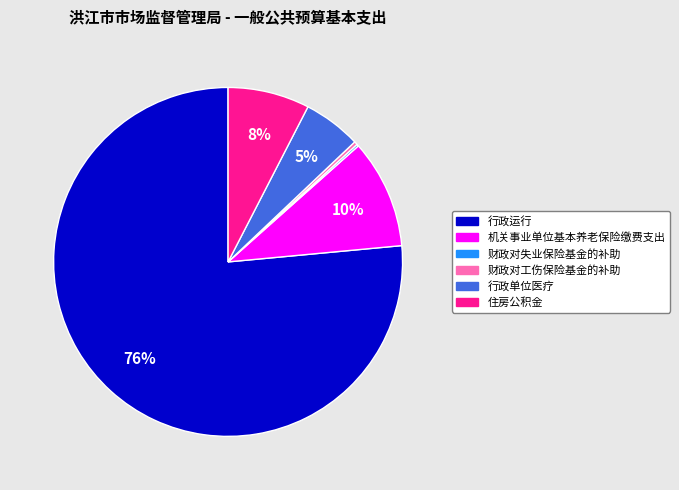

Is it true that 财政对工伤保险基金的补助 is 0% of the pie?

True